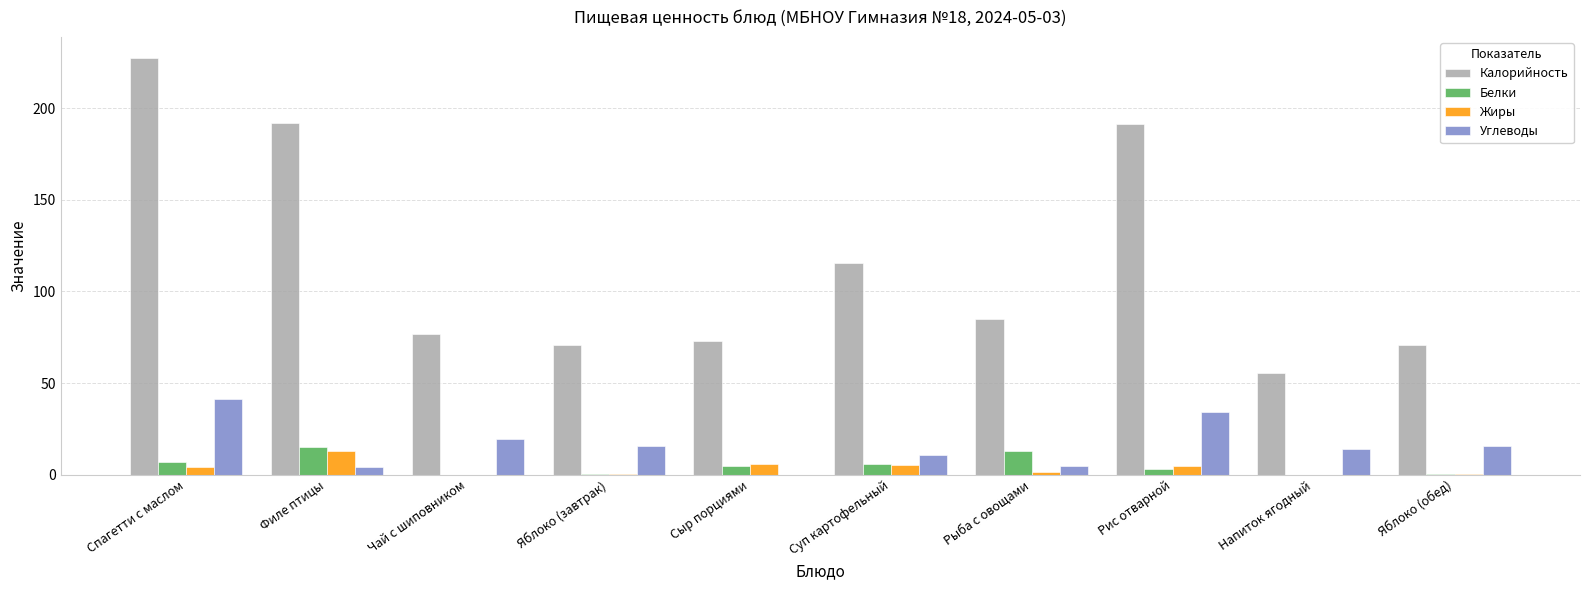

Which series changed the most between Спагетти с маслом and Филе птицы?

Углеводы